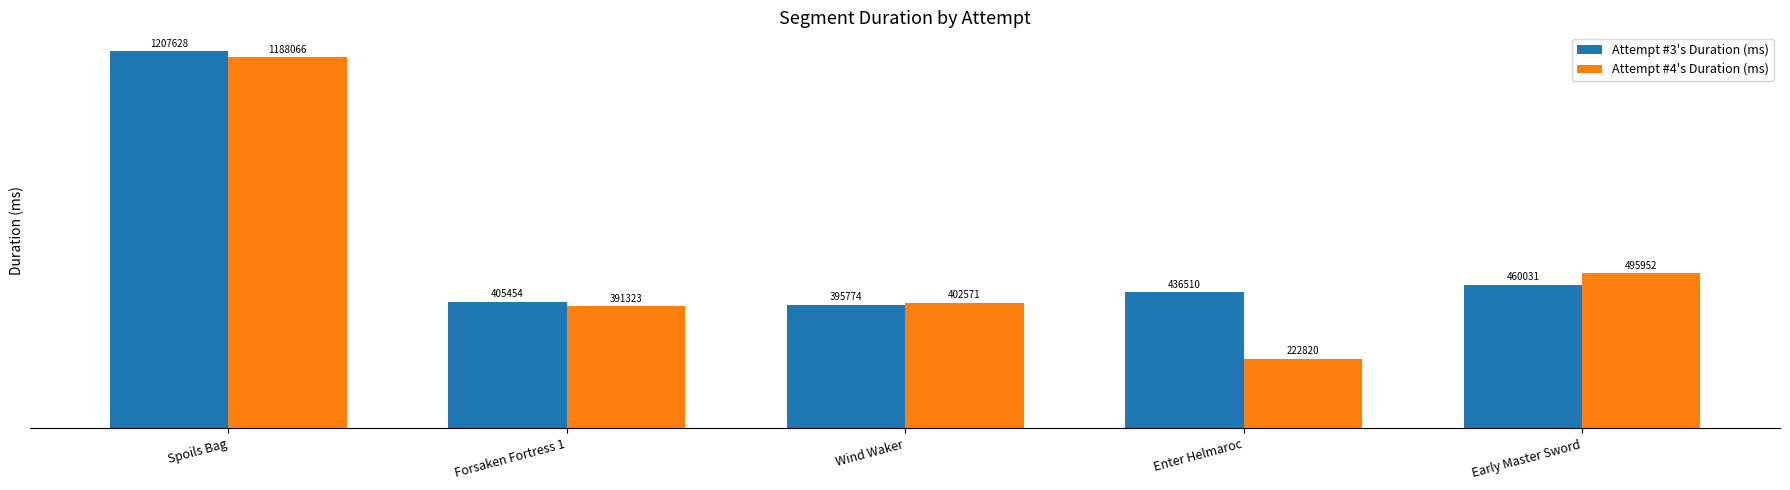

Where is Attempt #4's Duration (ms) nearest to the value 705443?

Early Master Sword